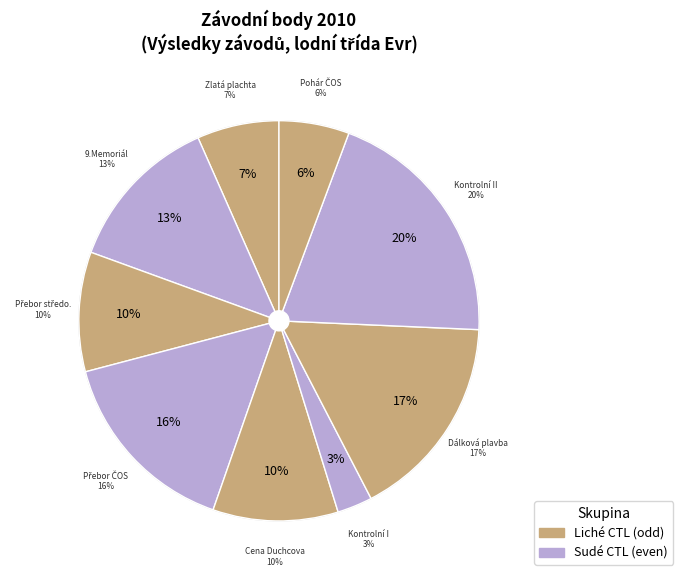

Is it true that 101208 is 13% of the pie?

True